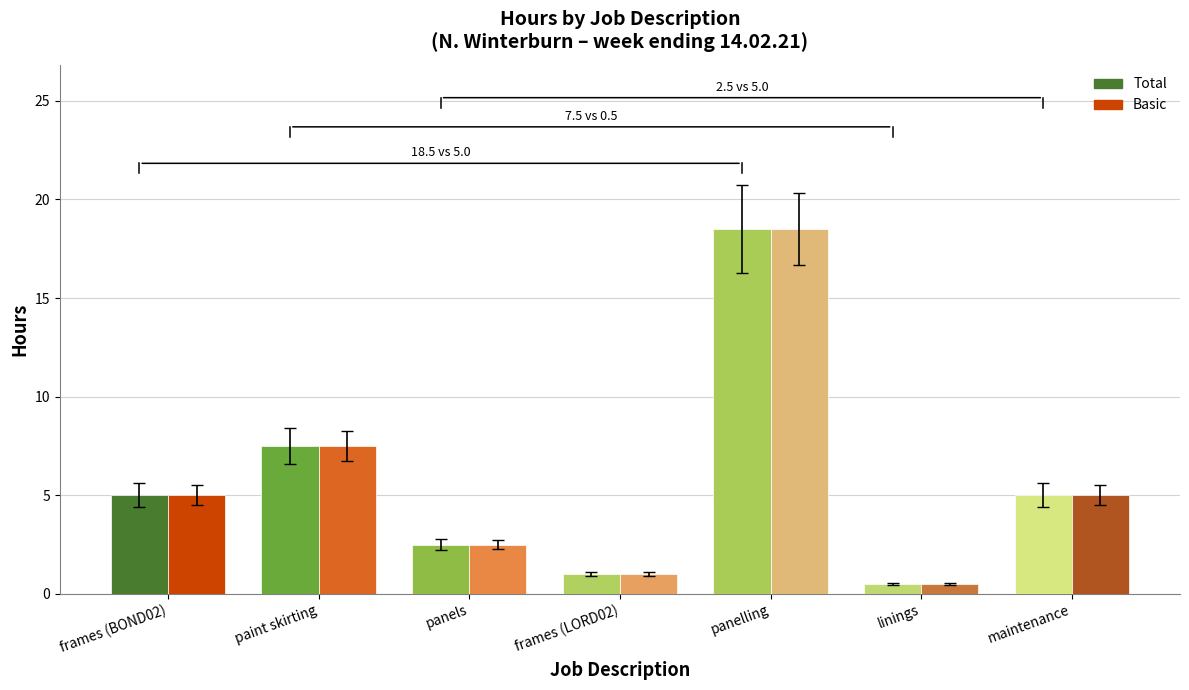

At which label does Total reach its peak?

panelling